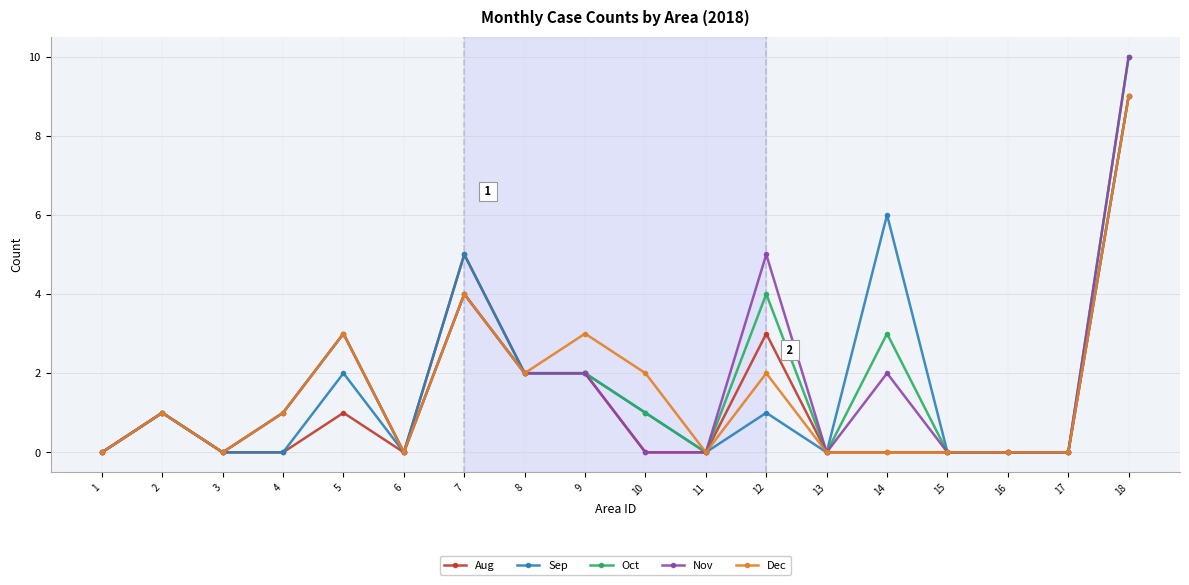

How many Aug values are between 0 and 2?

15